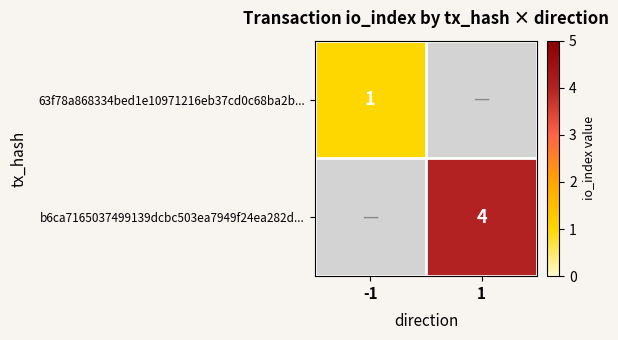

Is the value of 63f78a868334bed1e10971216eb37cd0c68ba2b... at -1 greater than the value of b6ca7165037499139dcbc503ea7949f24ea282d... at 1?

No